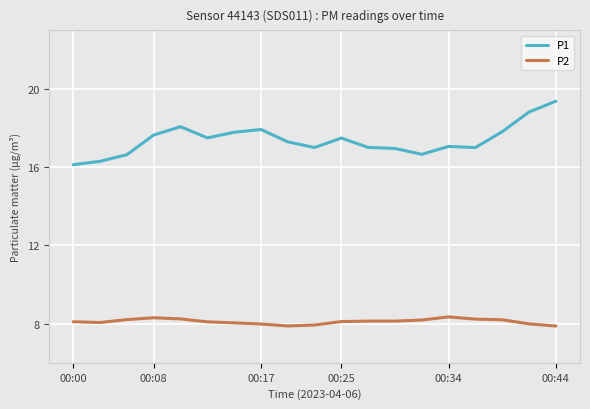

Rank the series by their maximum value, from lowest to highest.

P2, P1